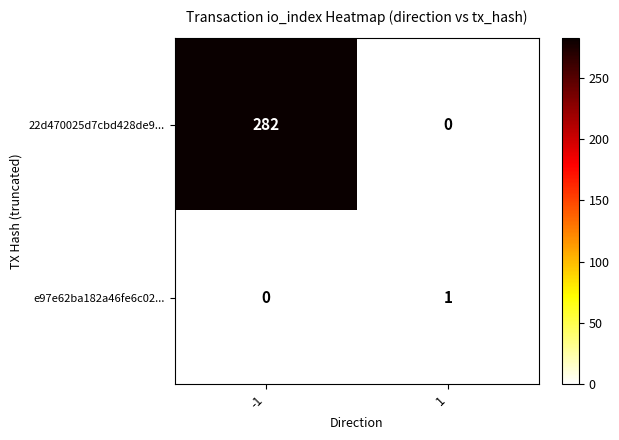

The value of 22d470025d7cbd428de9... at -1 is 478. True or false?

False